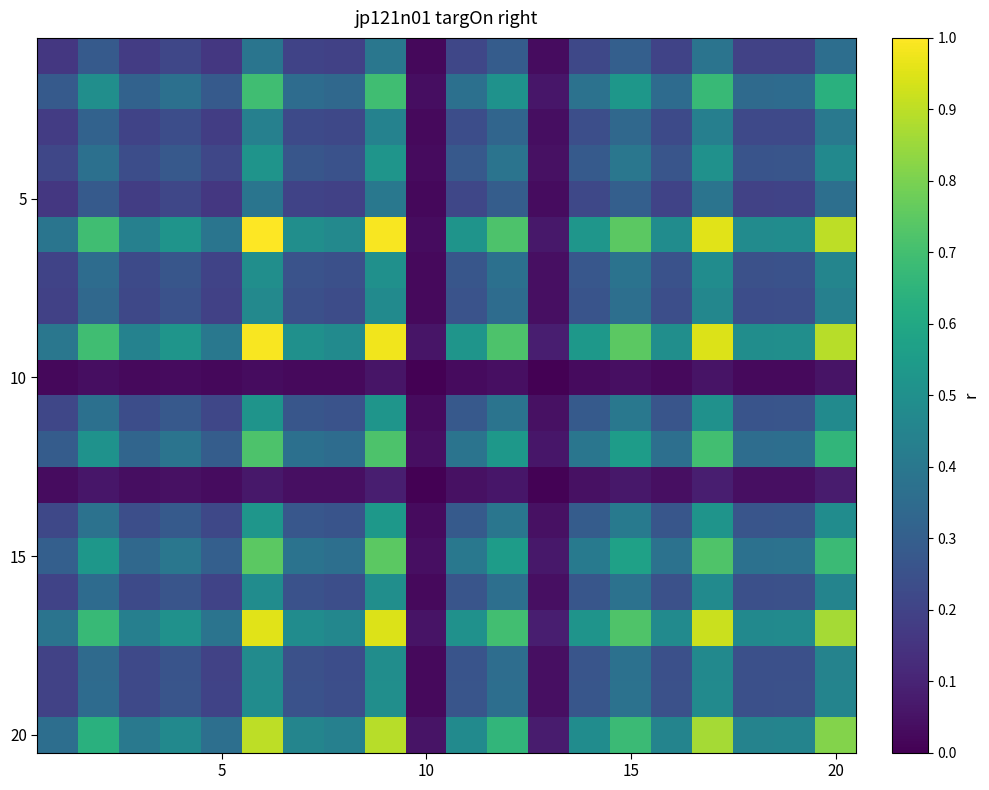

What is the greatest value displayed?

1.0